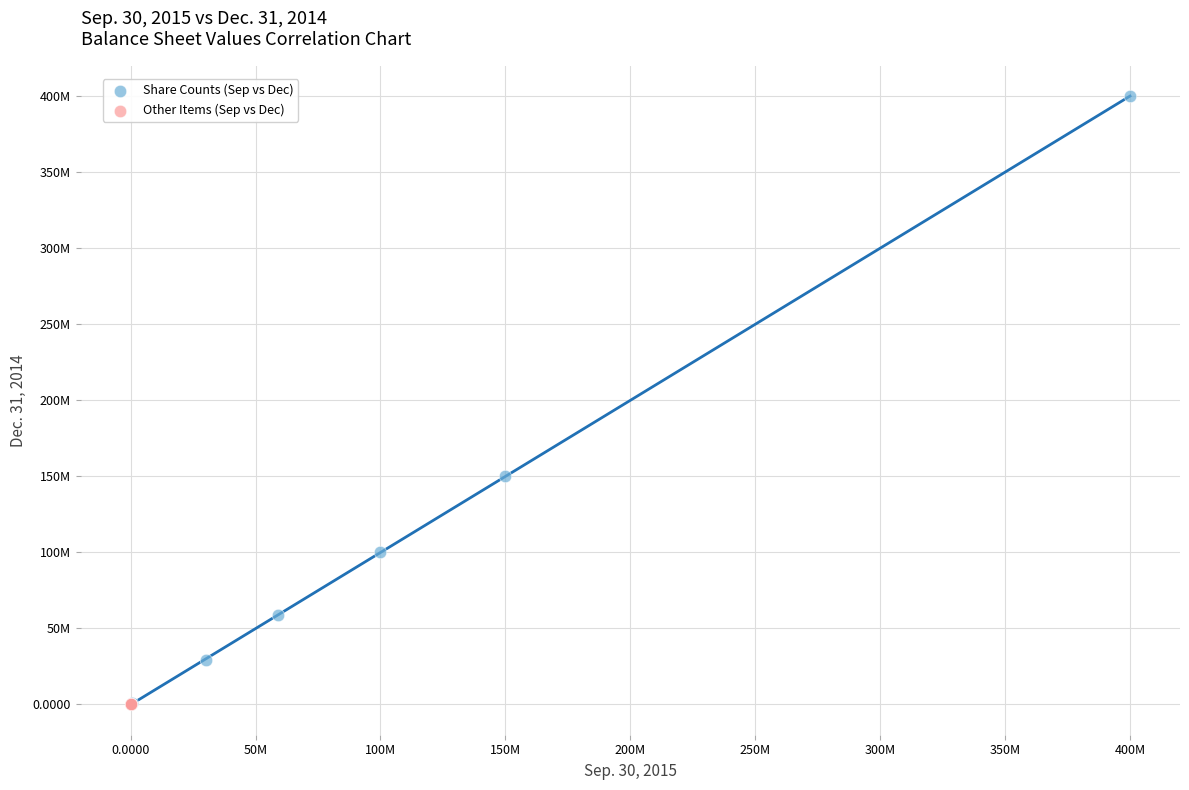

What are all the series names shown in the legend?

Share Counts (Sep vs Dec), Other Items (Sep vs Dec)